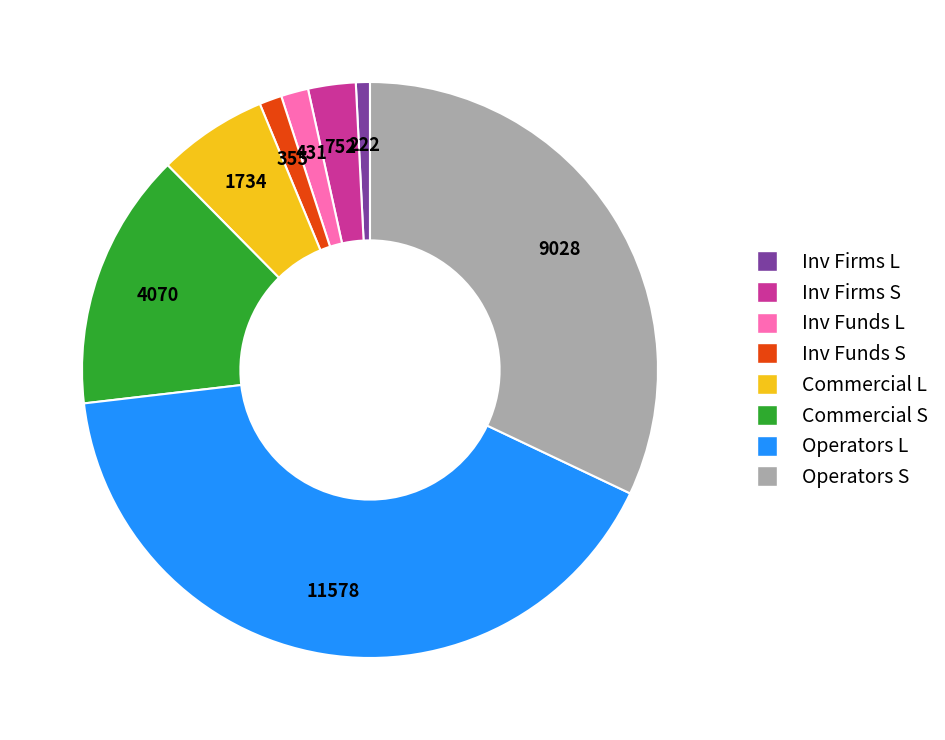

Does any single category account for the majority?

No